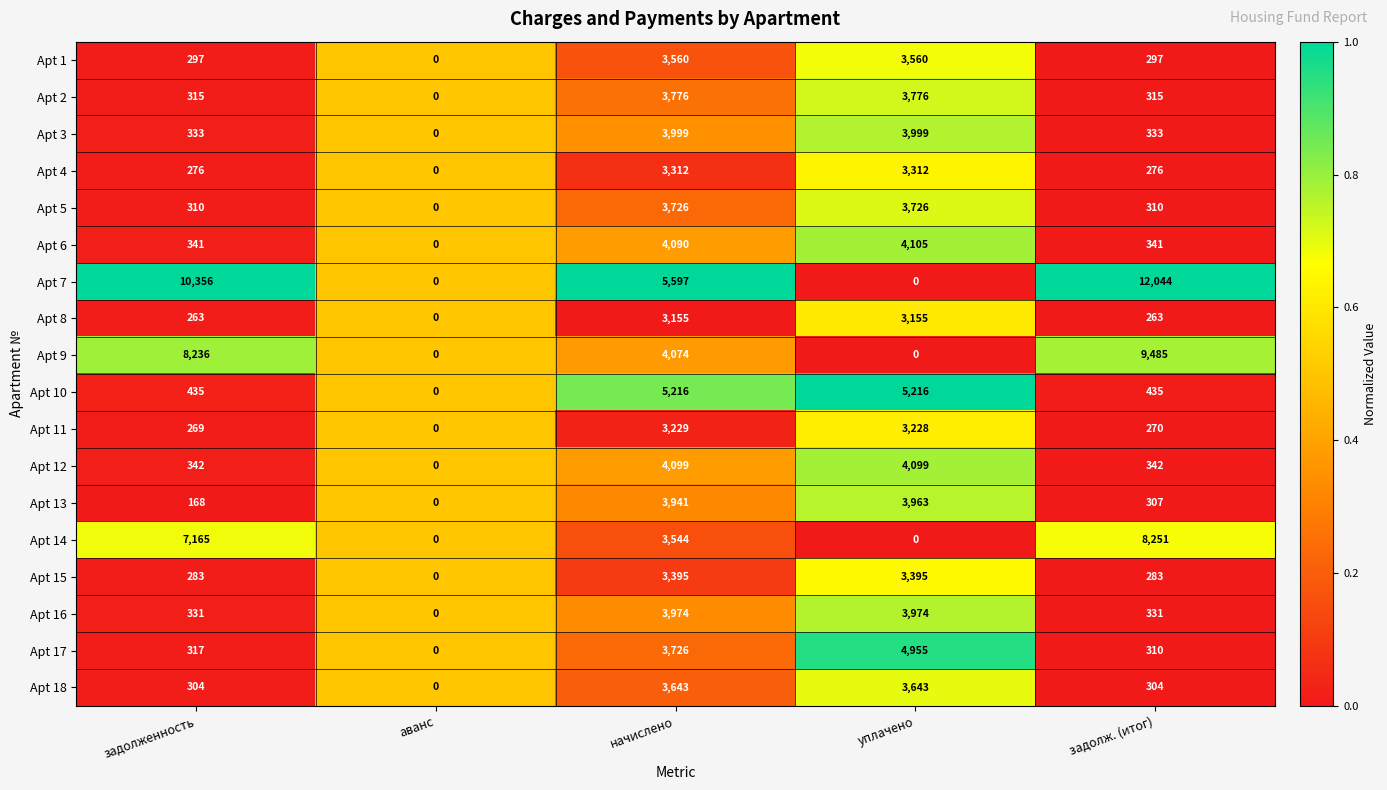

The value of Apt 1 at уплачено is 3560. True or false?

True